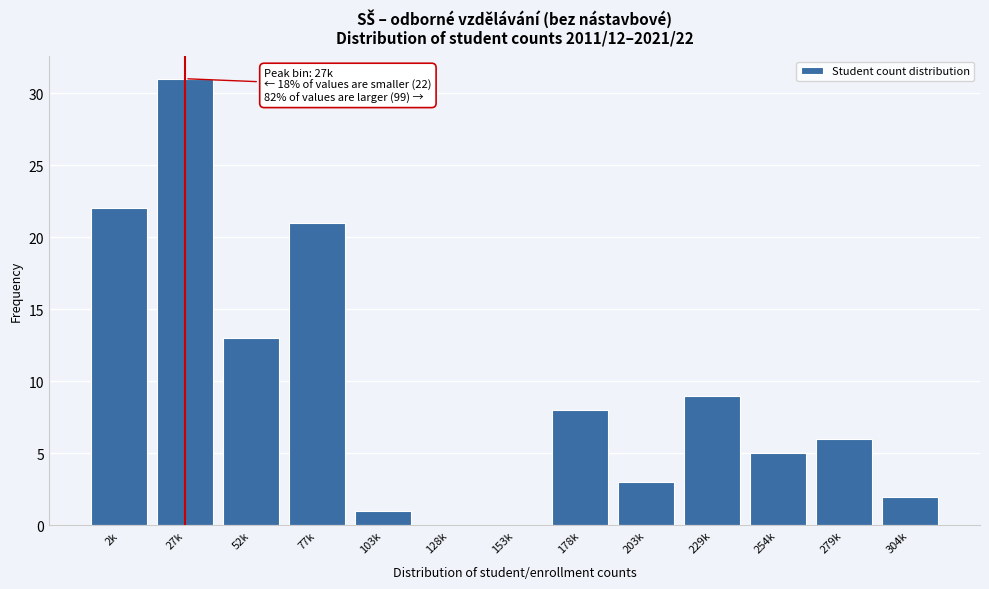

Reading left to right, what are all the values shown in this chart?

2k=22	27k=31	52k=13	77k=21	103k=1	128k=0	153k=0	178k=8	203k=3	229k=9	254k=5	279k=6	304k=2